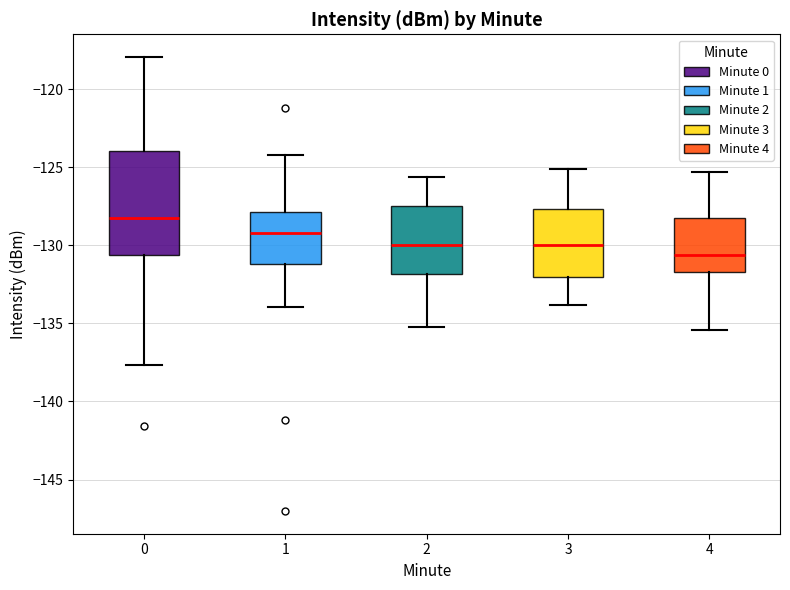

Reading left to right, transcribe this box plot: for each box, give where its median line is, the range the box spans, and where its two whiskers end, as read against the y-axis. The values are not printed on the chart, so give them approximately, as read against the axis.

0: median -128.0, box -130.5 to -124.0, whiskers -137.5 to -118.0
1: median -129.0, box -131.0 to -128.0, whiskers -134.0 to -124.0
2: median -130.0, box -132.0 to -127.5, whiskers -135.0 to -125.5
3: median -130.0, box -132.0 to -127.5, whiskers -134.0 to -125.0
4: median -130.5, box -131.5 to -128.0, whiskers -135.5 to -125.5